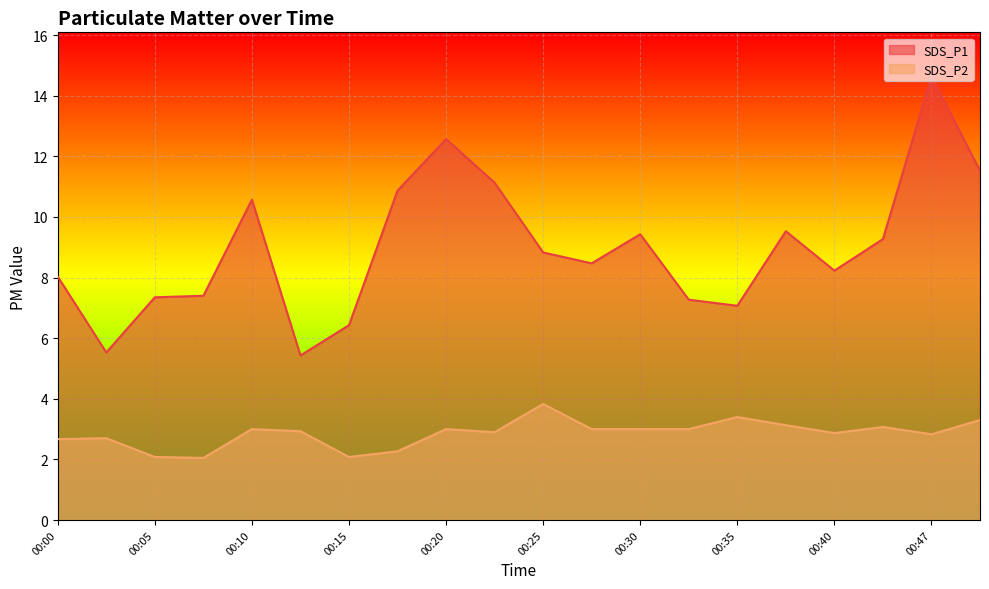

What is the minimum value shown in the chart?

2.0